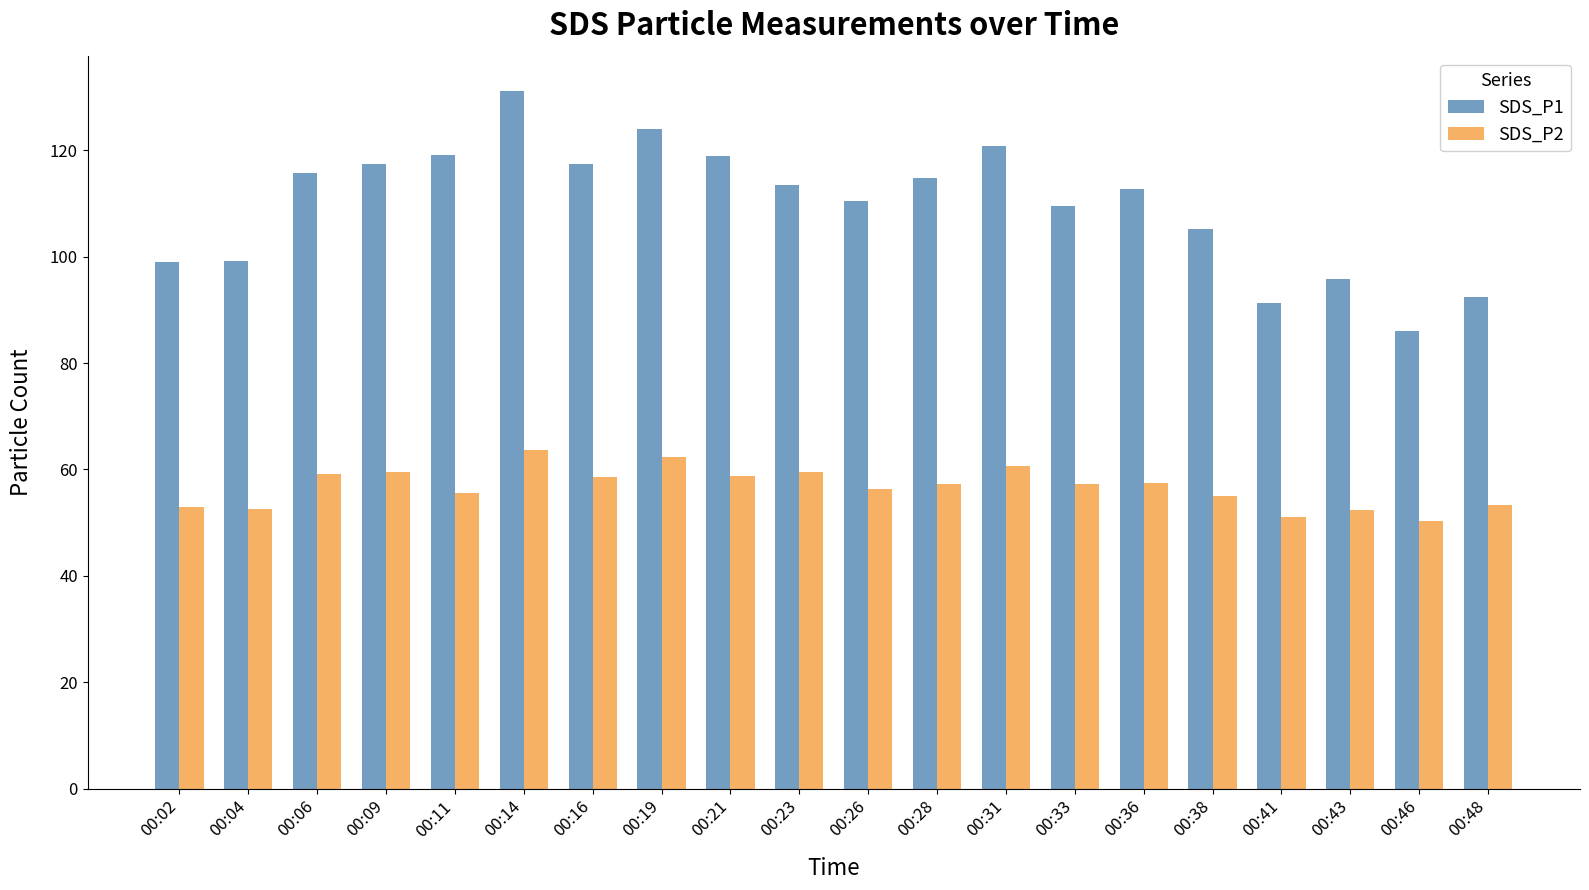

Which series changed the most between 00:11 and 00:19?

SDS_P2